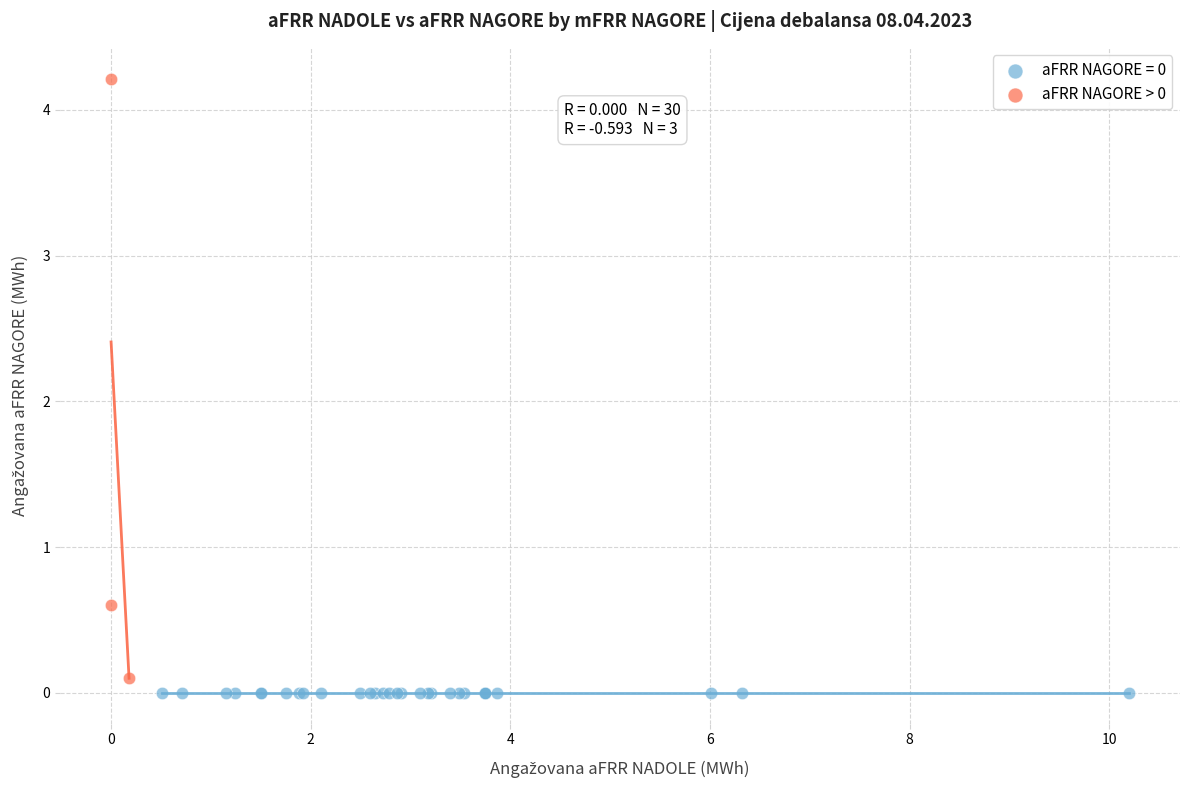

Which series reaches the maximum Y coordinate?

aFRR NAGORE > 0